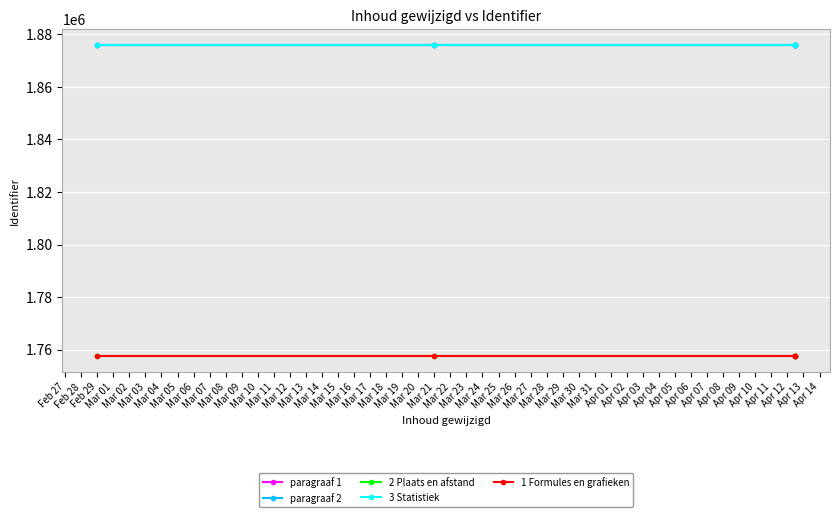

What are all the series names shown in the legend?

paragraaf 1, paragraaf 2, 2 Plaats en afstand, 3 Statistiek, 1 Formules en grafieken